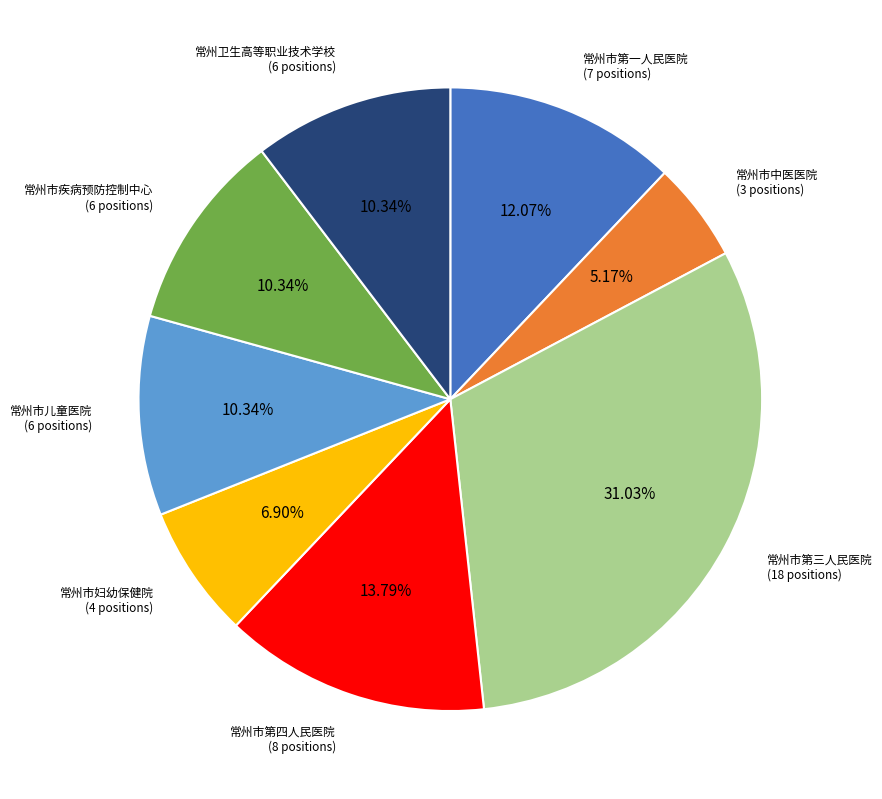

How much of the chart is everything except 常州市疾病预防控制中心?

89.7%